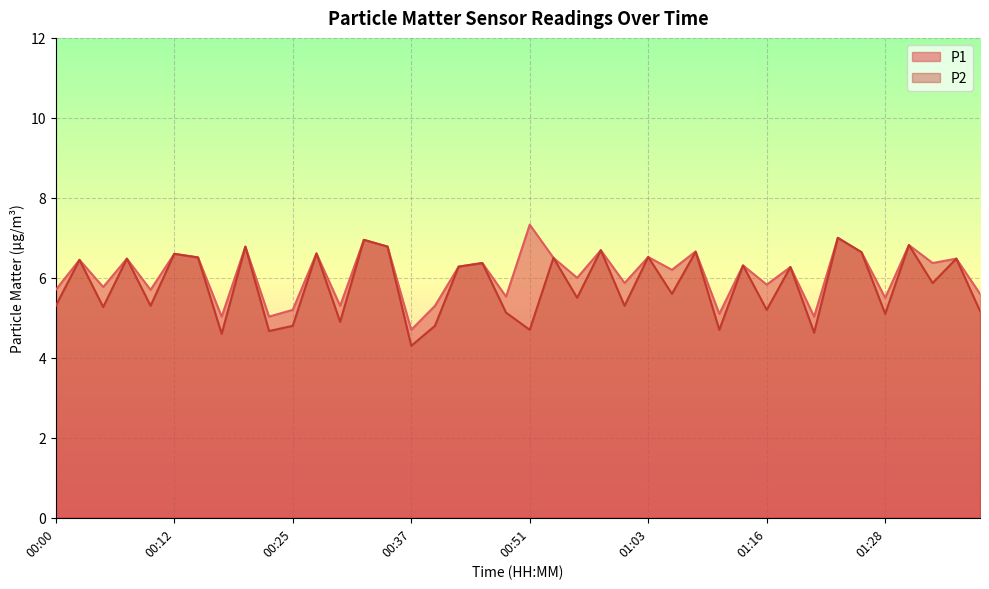

Is it true that P2 equals 6.5 at 00:15?

True